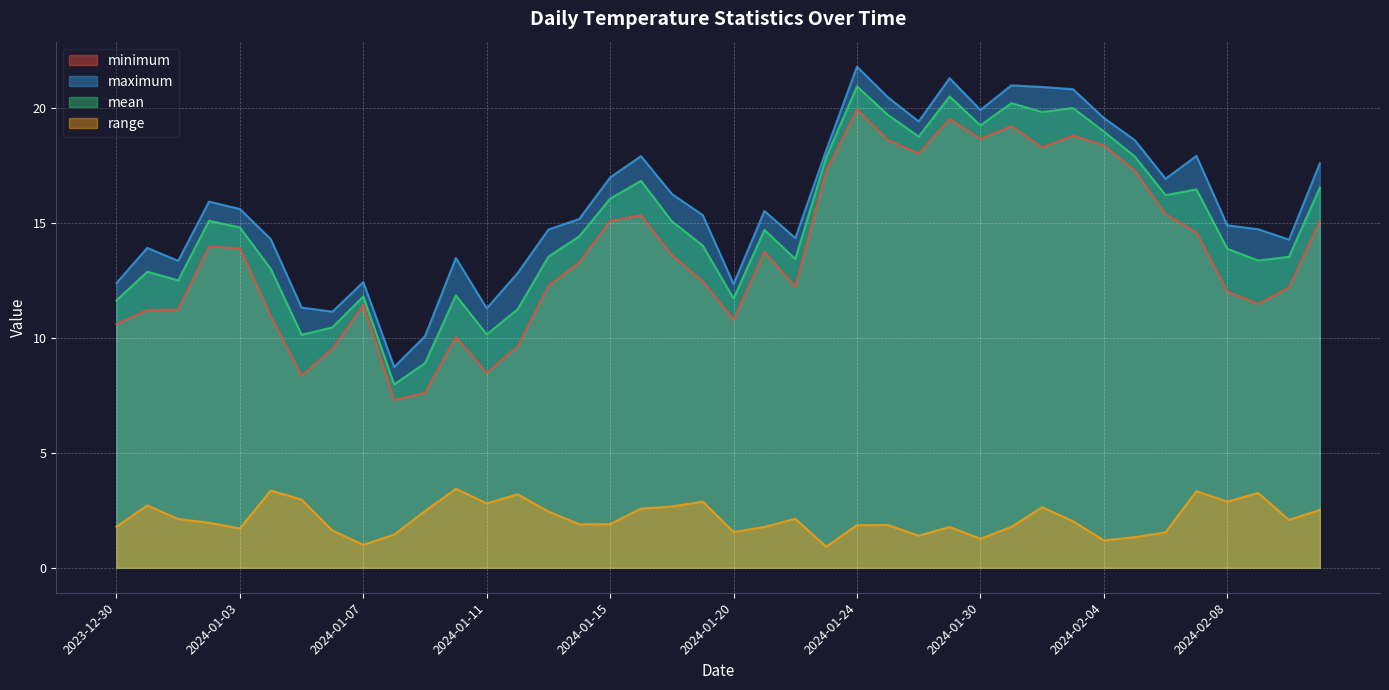

True or false: maximum and mean cross at least once.

False